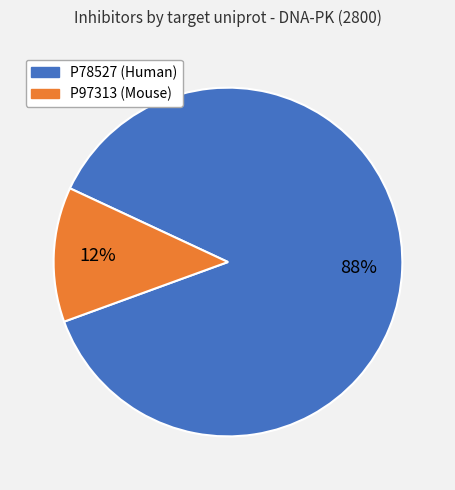

The P97313 slice represents 3% of the pie. True or false?

False